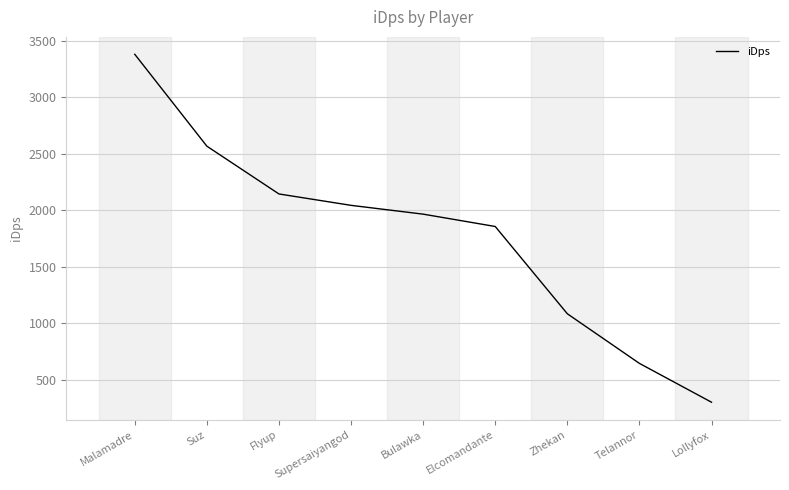

List the labels in order of value, smallest first.

Lollyfox, Telannor, Zhekan, Elcomandante, Bulawka, Supersaiyangod, Flyup, Suz, Malamadre